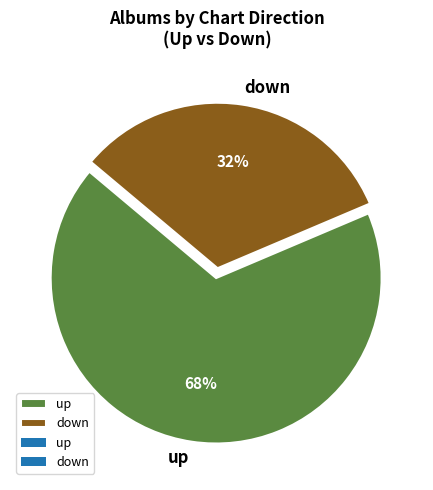

Approximately how many times larger is the value at up compared to down?

2.1